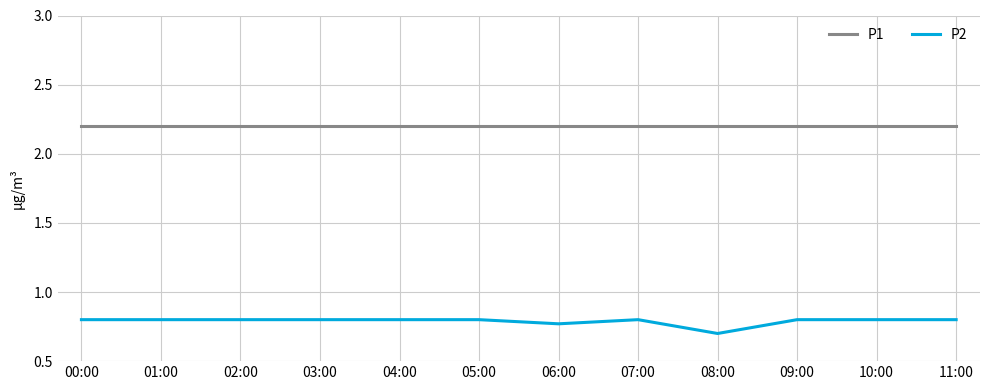

What is the spread (max minus min) of values at 09:00?

1.4